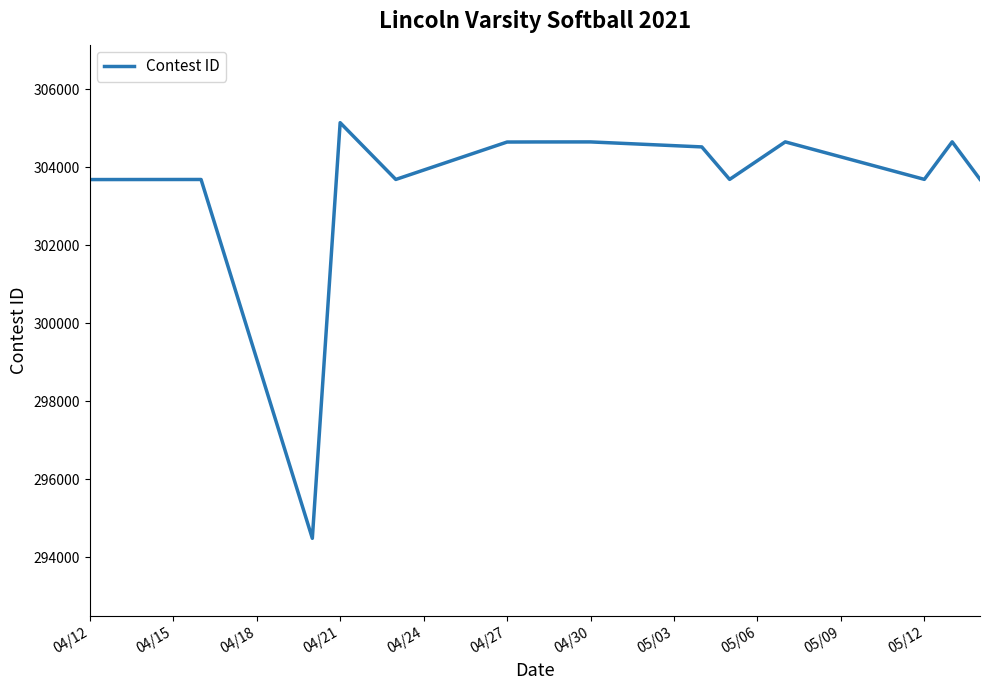

What is the maximum value shown in the chart?

305139